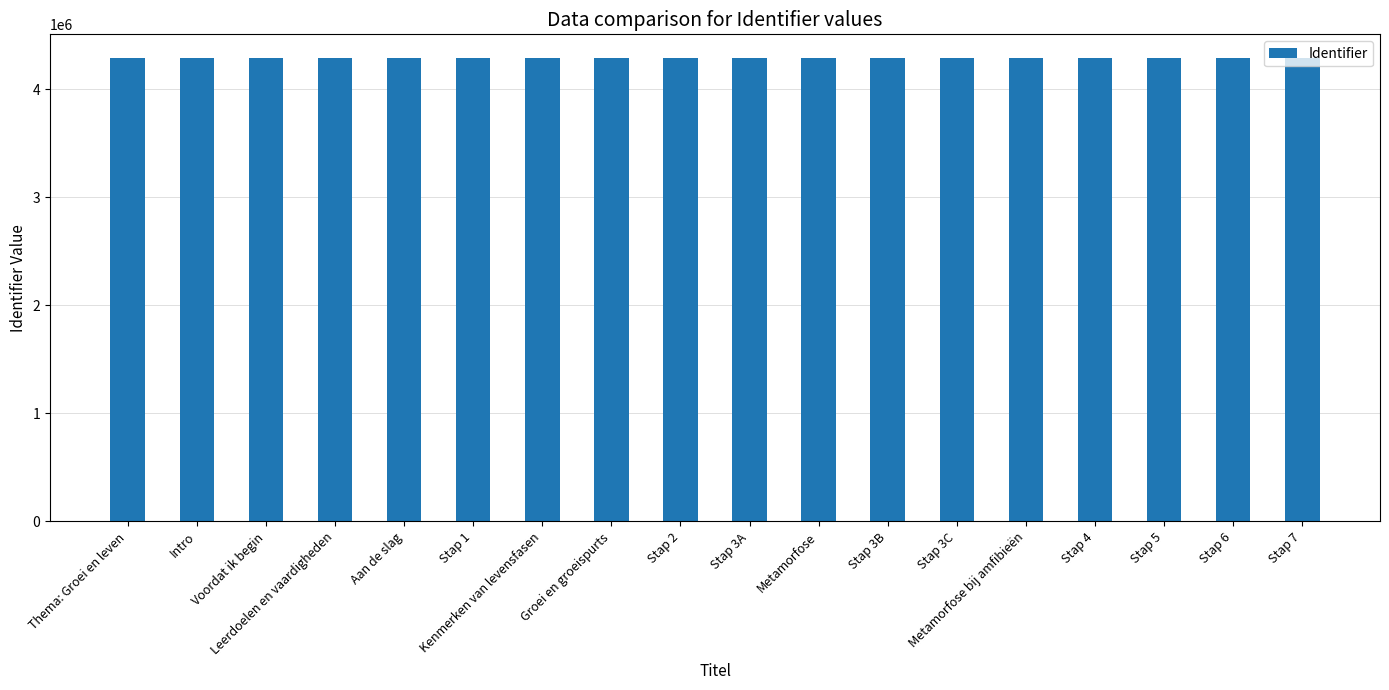

True or false: the data shows 4291987 at Groei en groeispurts.

True